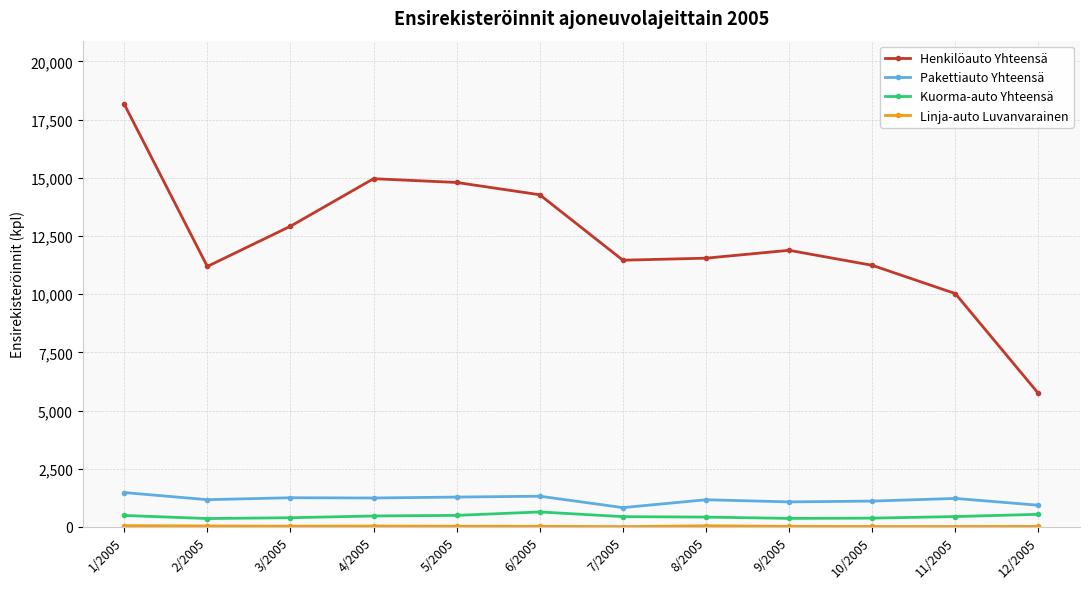

What is the label of the 4th point from the right?

9/2005